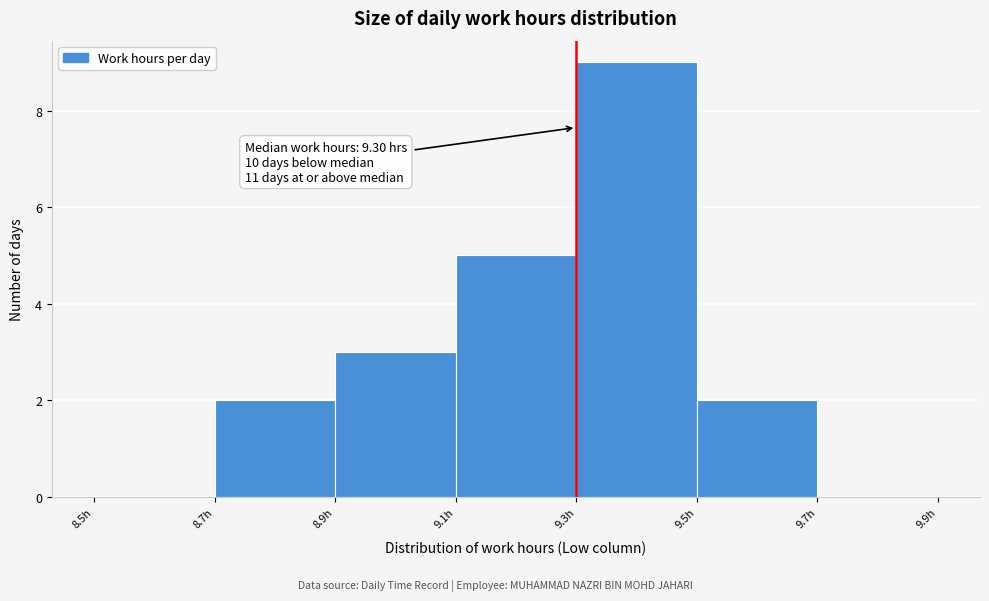

Over which range of the x-axis is the bar tallest?

9.3 to 9.5